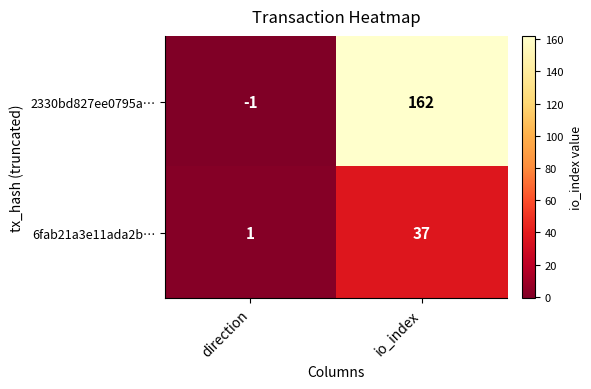

Read the 6fab21a3e11ada2b… value at io_index, to the nearest 5.

35